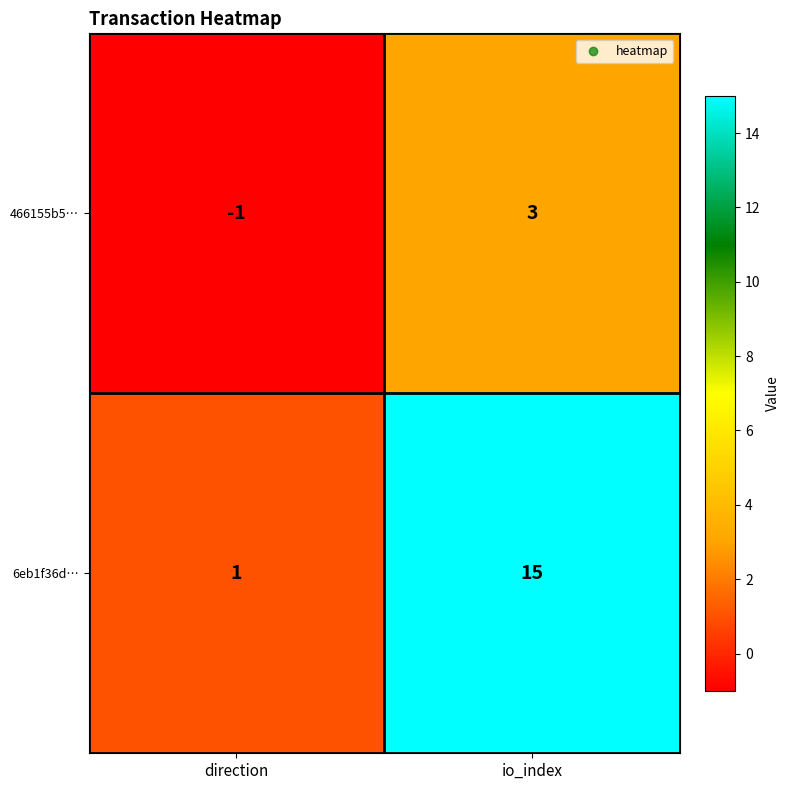

List the series in order of their peak value, highest first.

6eb1f36d…, 466155b5…